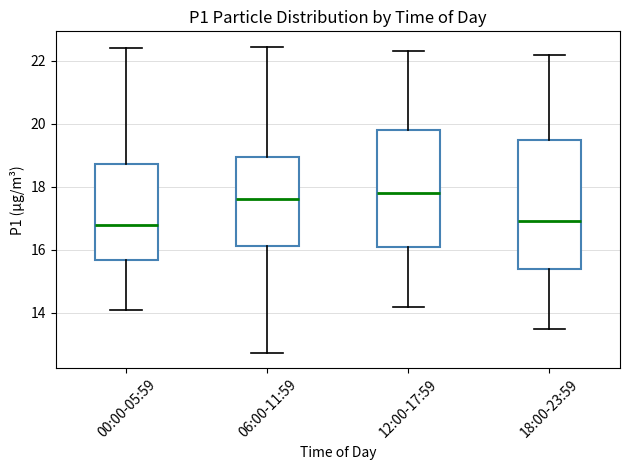

Where is the lower edge of the box for 06:00-11:59 on the y-axis? The values are not printed on the chart, so give them approximately, as read against the axis.

16.2